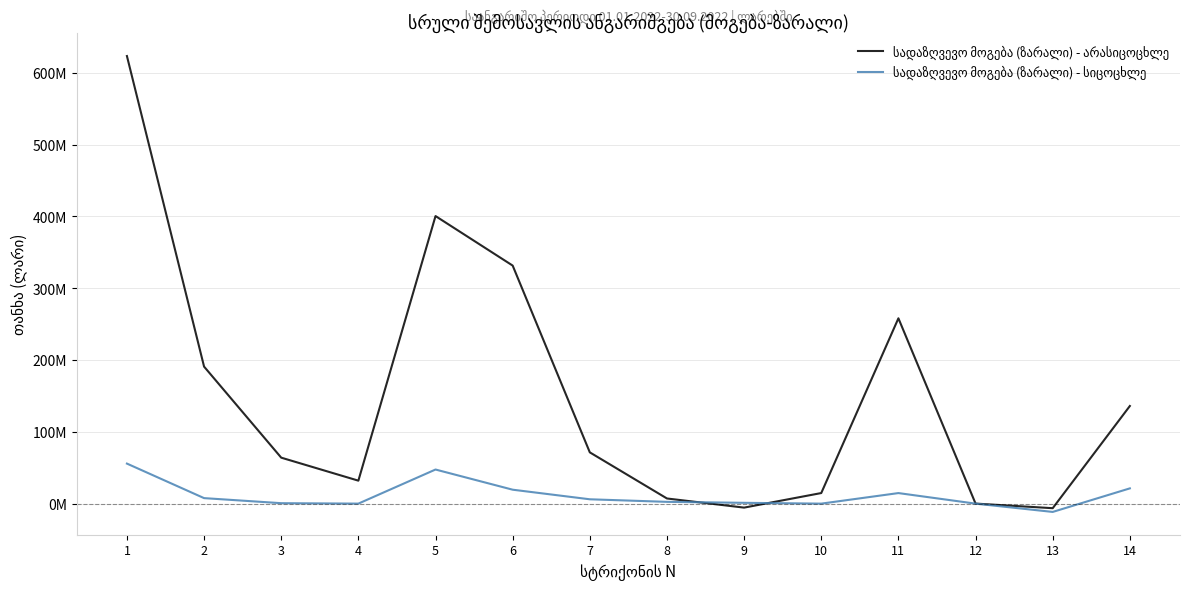

Is this an area chart (filled region under the line)?

No